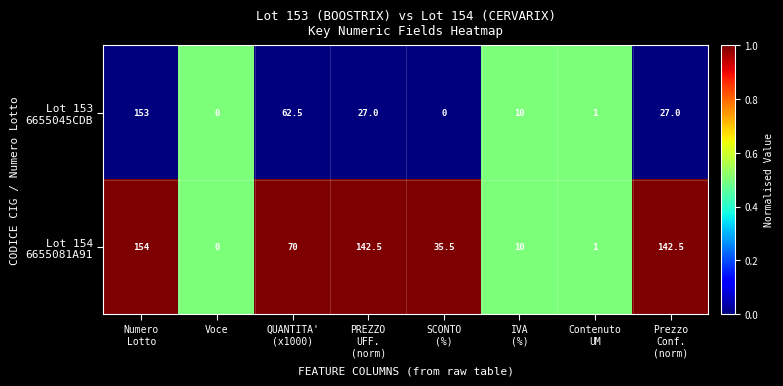

At how many categories does at least one series exceed 44?

4